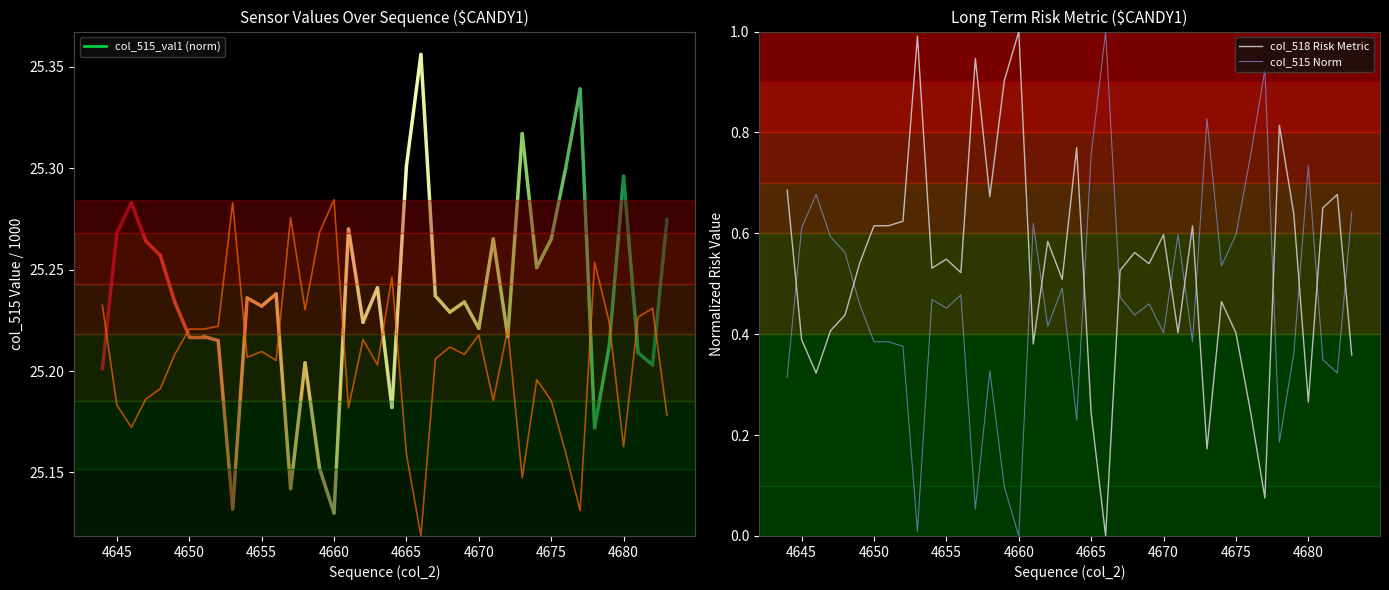

True or false: col_515 Norm has a value of 0.1 at 4670.

False